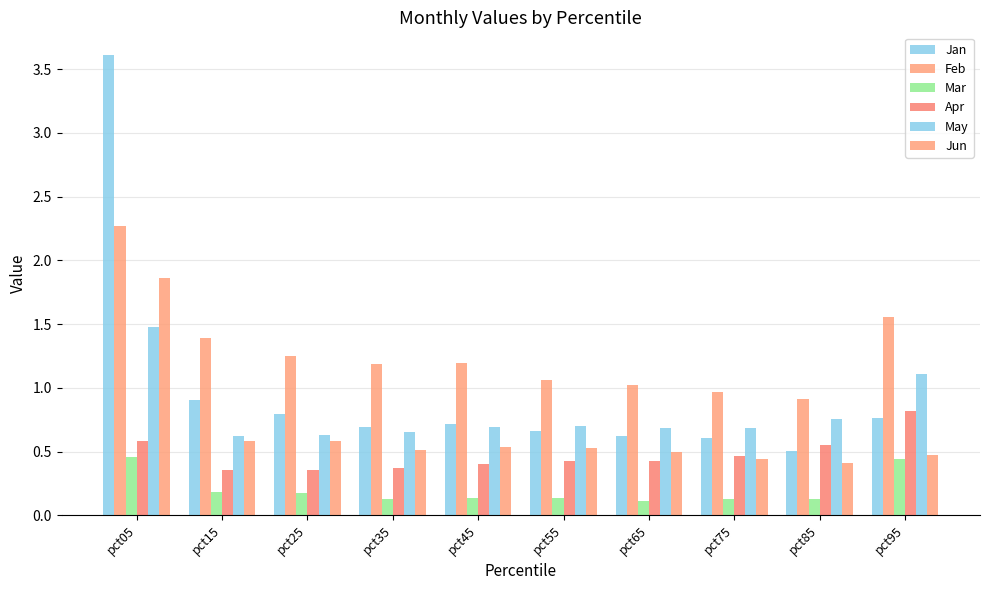

The Jun series shows 0.4 at pct85. True or false?

True